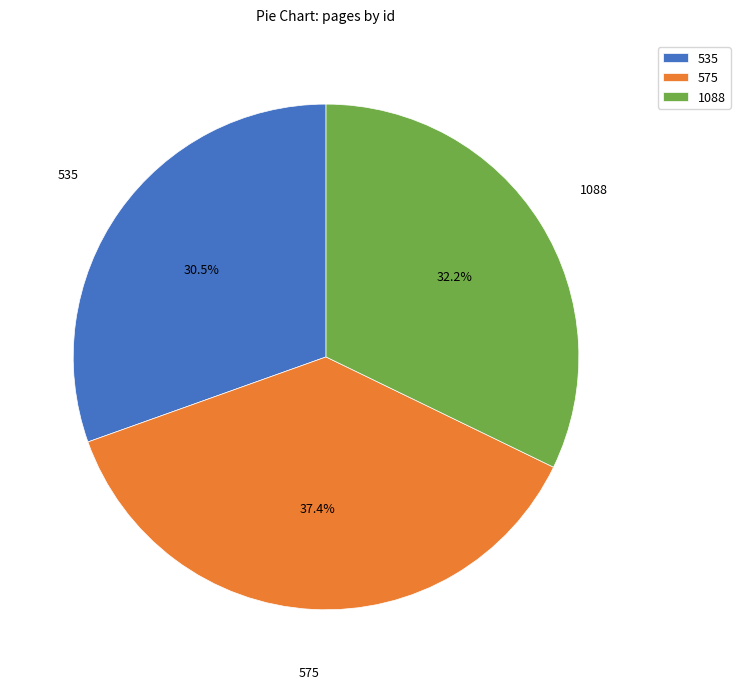

To the nearest percent, what is the difference between the 1088 and 575 slice percentages?

5%